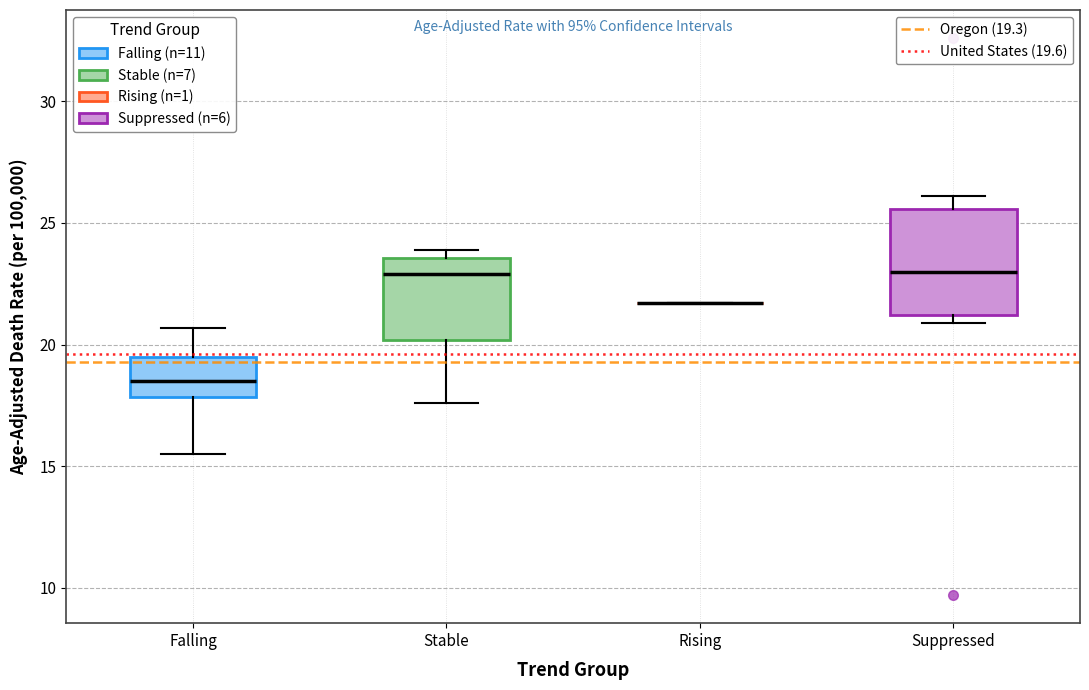

Where does the median line of the box for Falling sit on the y-axis? The values are not printed on the chart, so give them approximately, as read against the axis.

18.5